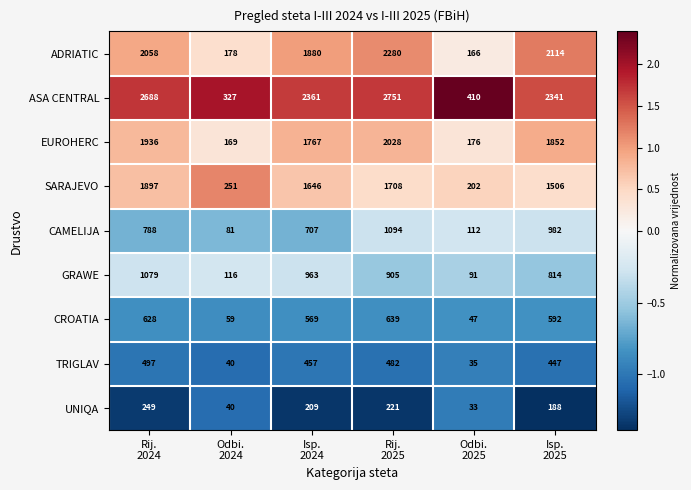

Which series has the largest total across all categories?

ASA CENTRAL